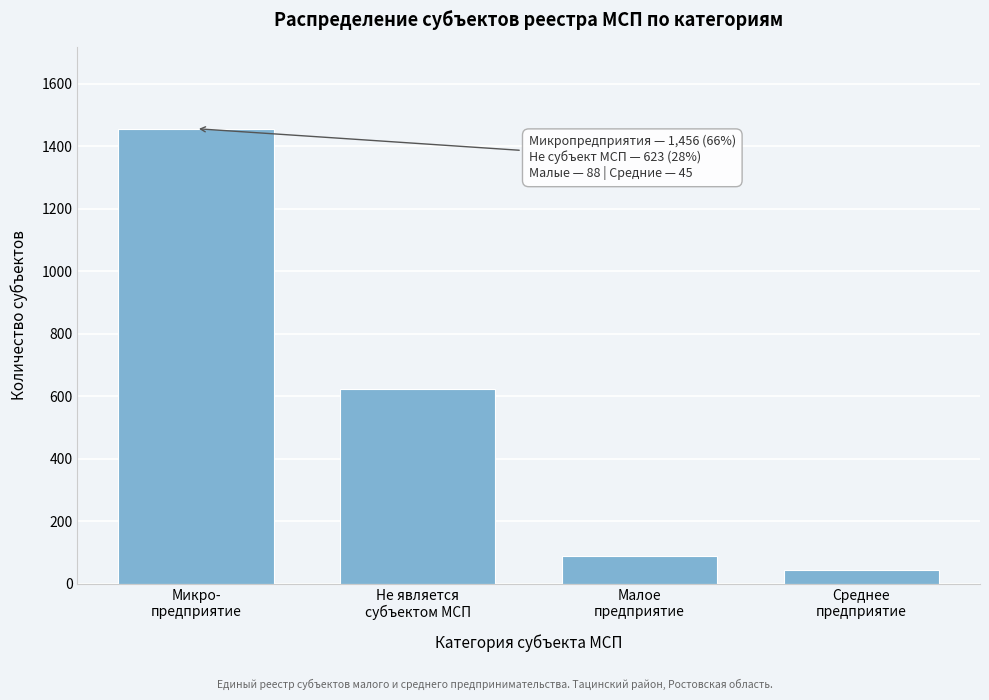

Reading left to right, extract all data points from this chart.

1456	623	88	45